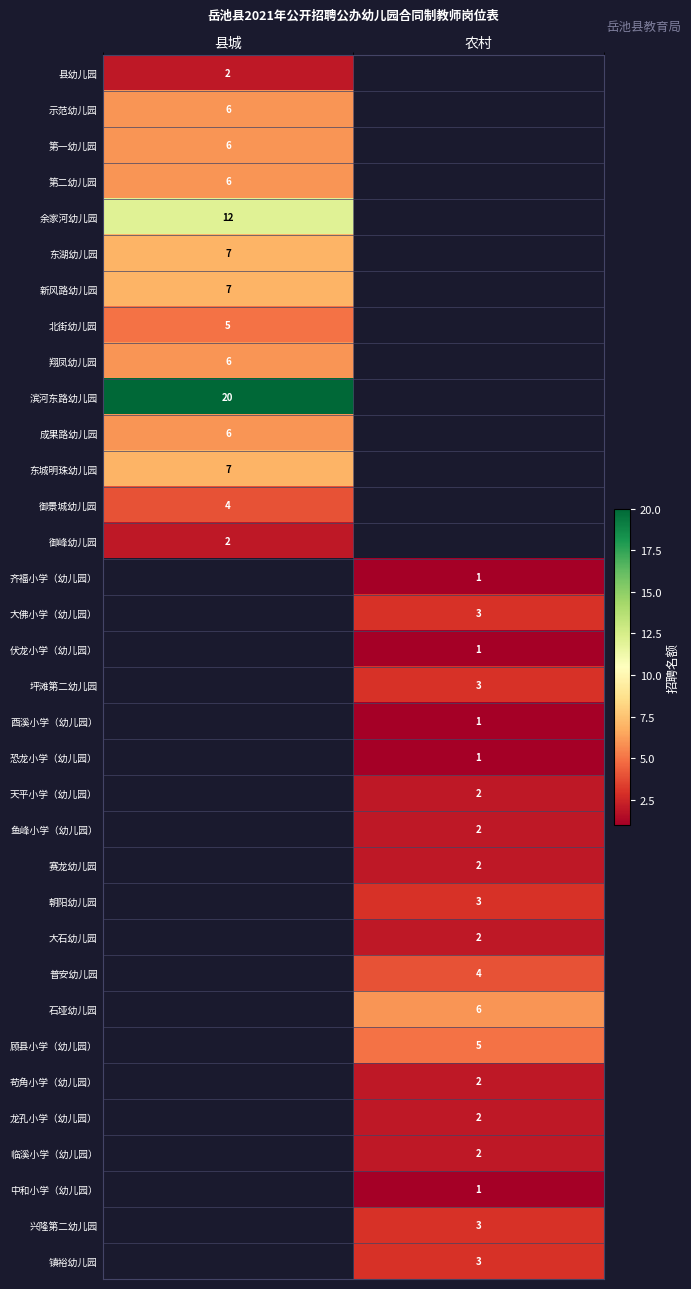

True or false: 石垭幼儿园 has a value of 9 at 农村.

False